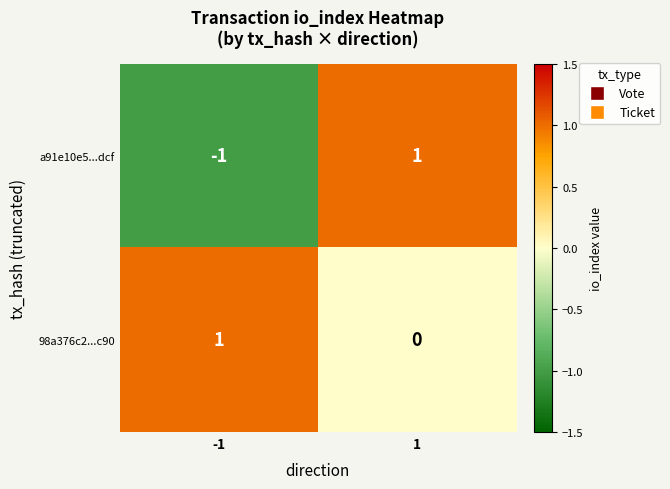

Rank the series by their average value, from lowest to highest.

a91e10e5...dcf, 98a376c2...c90